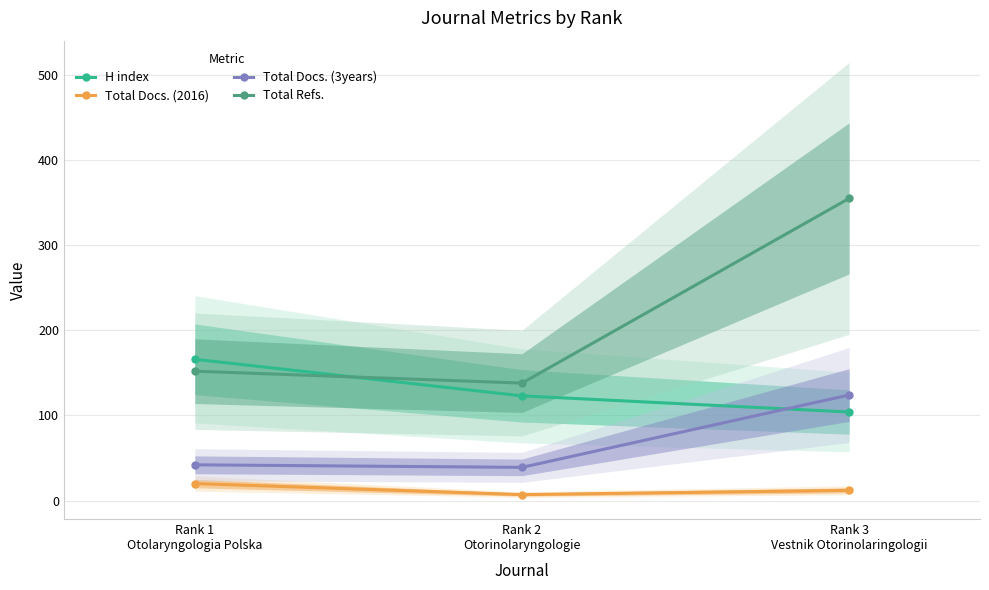

Read the Total Refs. value at Rank 1
Otolaryngologia Polska, to the nearest 10.

150